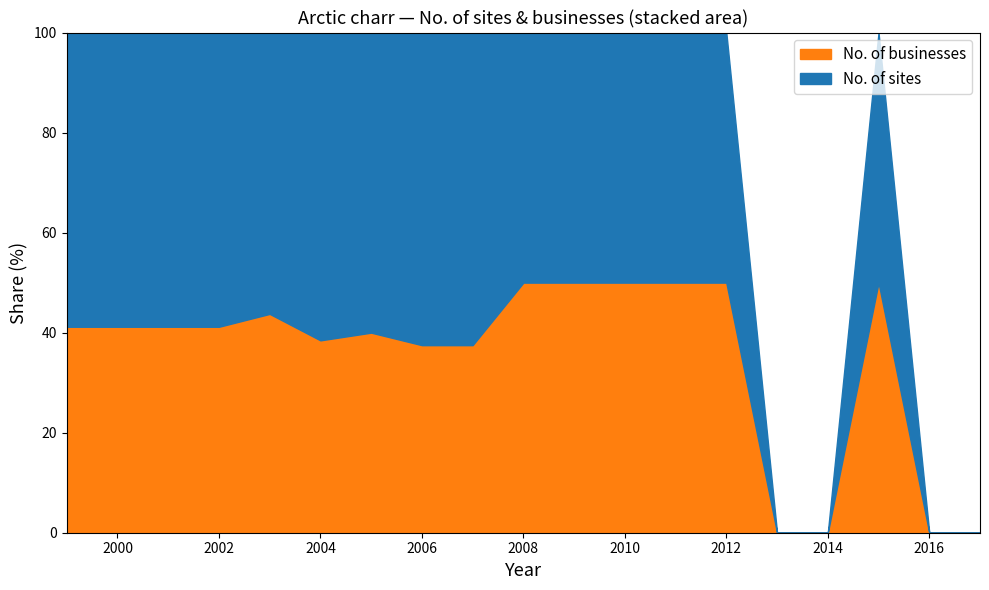

What is the maximum value for No. of businesses?

50.0